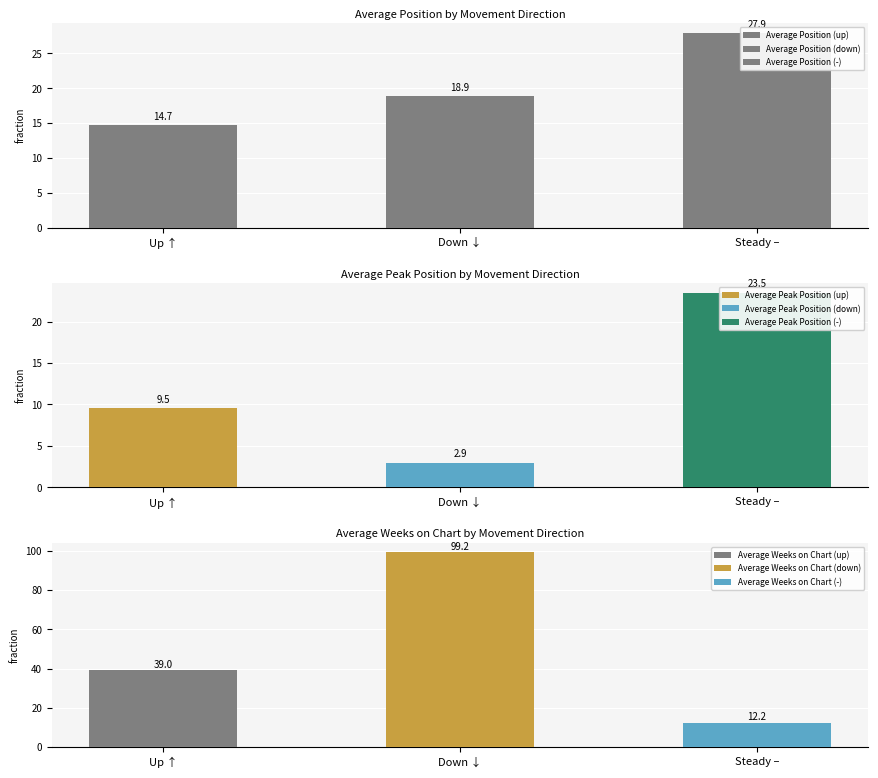

Is it true that Average Weeks on Chart equals 17.1 at down?

False